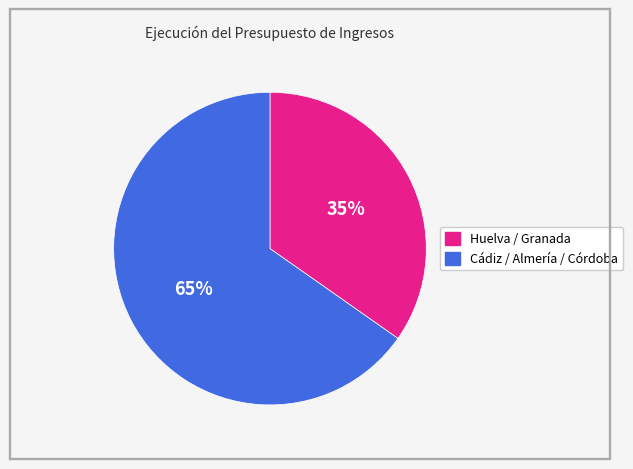

To the nearest percent, what is the average slice percentage?

50%